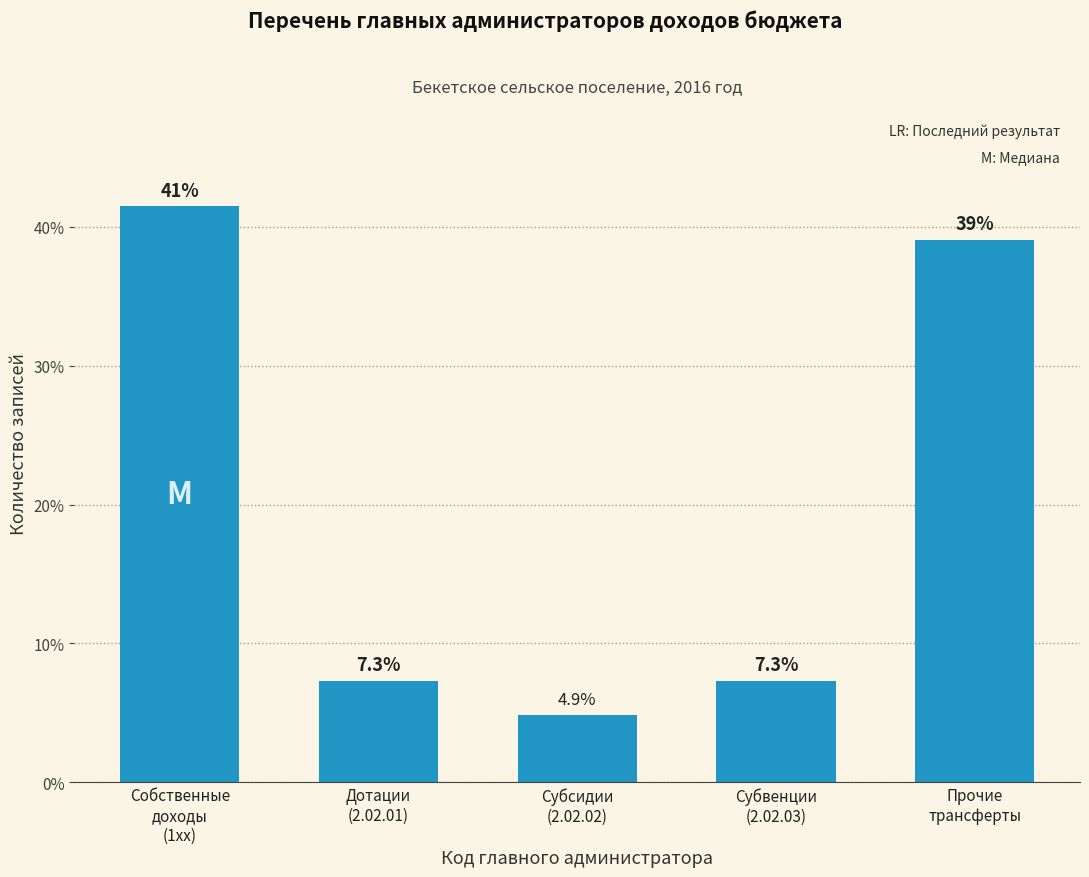

Reading left to right, extract all data points from this chart.

41.5	7.3	4.9	7.3	39.0